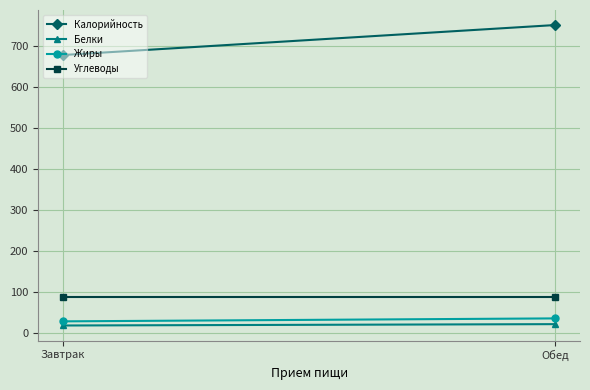

How many lines are shown in the chart?

4